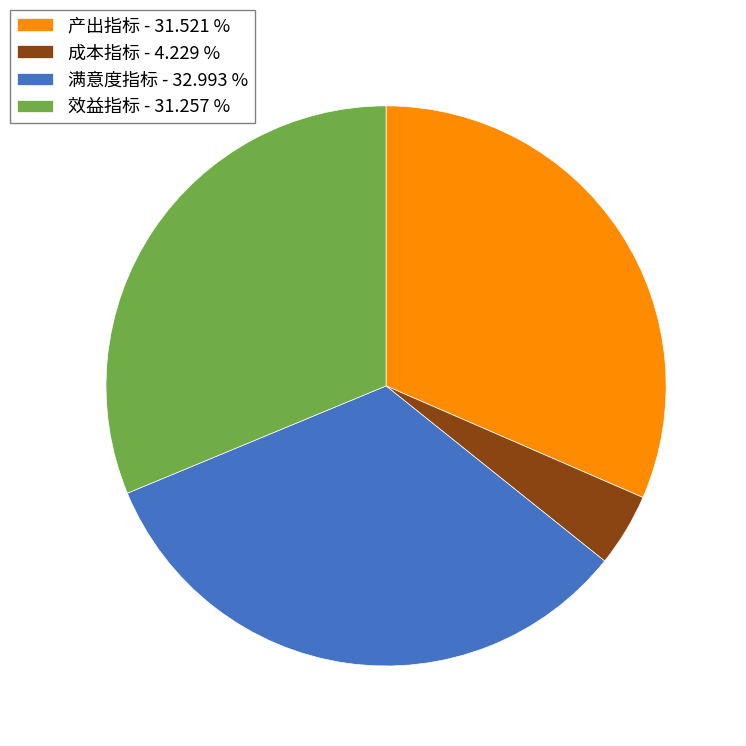

Between 满意度指标 and 成本指标, which is larger?

满意度指标